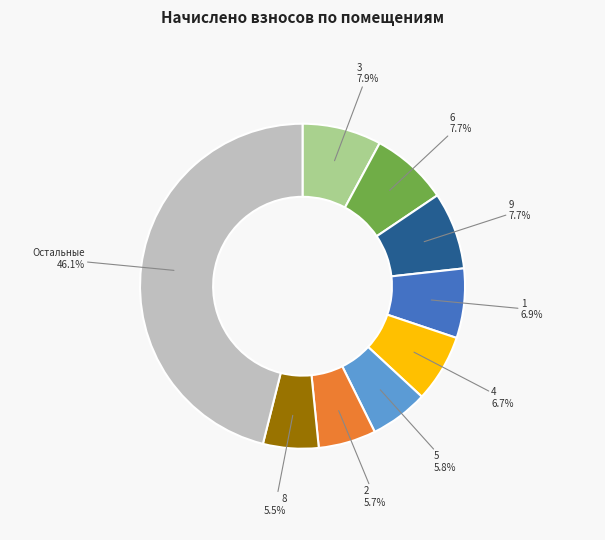

Does any single category account for the majority?

No